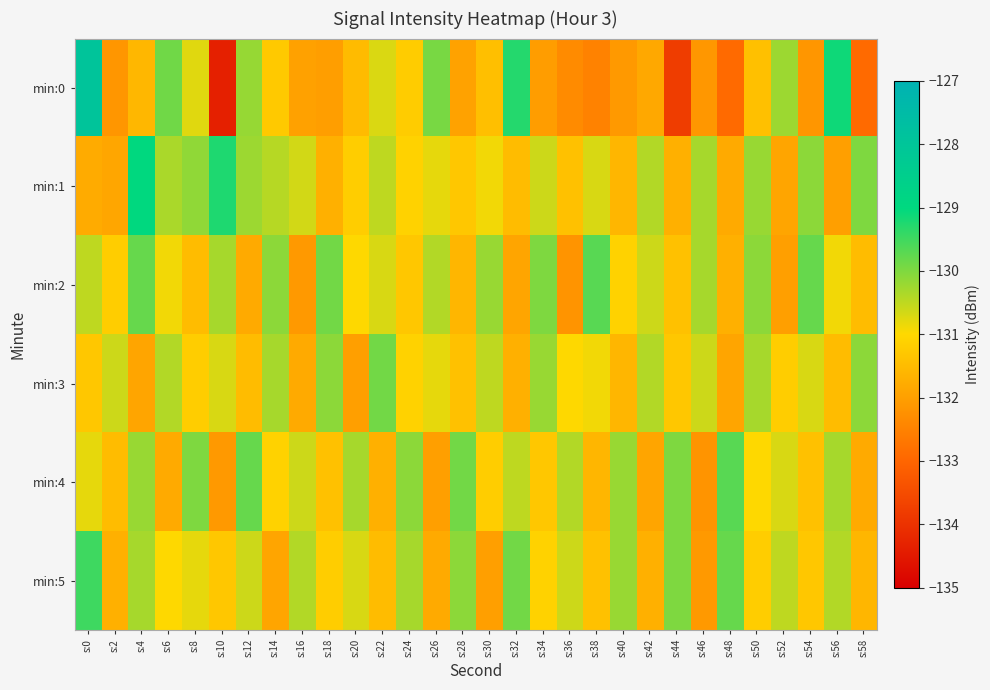

Reading right to left, what are all the values shown in this chart?

min:0: s:58=-132.9	s:56=-129.1	s:54=-132.2	s:52=-130.2	s:50=-131.4	s:48=-132.9	s:46=-132.1	s:44=-133.8	s:42=-131.8	s:40=-132.1	s:38=-132.5	s:36=-132.4	s:34=-132.0	s:32=-129.3	s:30=-131.4	s:28=-131.9	s:26=-129.9	s:24=-131.2	s:22=-130.7	s:20=-131.5	s:18=-132.0	s:16=-132.0	s:14=-131.3	s:12=-130.2	s:10=-134.4	s:8=-130.8	s:6=-129.9	s:4=-131.6	s:2=-132.1	s:0=-127.9
min:1: s:58=-130.0	s:56=-132.0	s:54=-130.1	s:52=-131.9	s:50=-130.2	s:48=-131.8	s:46=-130.3	s:44=-131.7	s:42=-130.4	s:40=-131.6	s:38=-130.7	s:36=-131.4	s:34=-130.6	s:32=-131.5	s:30=-130.9	s:28=-131.3	s:26=-130.8	s:24=-131.1	s:22=-130.5	s:20=-131.2	s:18=-131.7	s:16=-130.7	s:14=-130.4	s:12=-130.2	s:10=-129.2	s:8=-130.1	s:6=-130.3	s:4=-129.0	s:2=-131.9	s:0=-131.8
min:2: s:58=-131.5	s:56=-130.9	s:54=-129.8	s:52=-132.0	s:50=-130.1	s:48=-131.7	s:46=-130.3	s:44=-131.4	s:42=-130.6	s:40=-131.1	s:38=-129.7	s:36=-132.2	s:34=-130.0	s:32=-131.9	s:30=-130.2	s:28=-131.6	s:26=-130.4	s:24=-131.3	s:22=-130.7	s:20=-131.0	s:18=-129.9	s:16=-132.1	s:14=-130.1	s:12=-131.8	s:10=-130.3	s:8=-131.5	s:6=-130.9	s:4=-129.8	s:2=-131.2	s:0=-130.5
min:3: s:58=-130.1	s:56=-131.5	s:54=-130.7	s:52=-131.2	s:50=-130.3	s:48=-131.9	s:46=-130.6	s:44=-131.3	s:42=-130.4	s:40=-131.6	s:38=-130.9	s:36=-131.0	s:34=-130.2	s:32=-131.7	s:30=-130.5	s:28=-131.4	s:26=-130.8	s:24=-131.1	s:22=-129.9	s:20=-132.0	s:18=-130.1	s:16=-131.8	s:14=-130.3	s:12=-131.5	s:10=-130.7	s:8=-131.2	s:6=-130.4	s:4=-131.9	s:2=-130.6	s:0=-131.3
min:4: s:58=-131.8	s:56=-130.3	s:54=-131.4	s:52=-130.7	s:50=-131.0	s:48=-129.7	s:46=-132.2	s:44=-130.0	s:42=-131.9	s:40=-130.2	s:38=-131.6	s:36=-130.4	s:34=-131.3	s:32=-130.5	s:30=-131.2	s:28=-129.9	s:26=-132.0	s:24=-130.1	s:22=-131.7	s:20=-130.3	s:18=-131.4	s:16=-130.6	s:14=-131.1	s:12=-129.8	s:10=-132.1	s:8=-130.0	s:6=-131.8	s:4=-130.2	s:2=-131.5	s:0=-130.8
min:5: s:58=-131.6	s:56=-130.4	s:54=-131.3	s:52=-130.5	s:50=-131.2	s:48=-129.8	s:46=-132.1	s:44=-130.0	s:42=-131.7	s:40=-130.2	s:38=-131.4	s:36=-130.6	s:34=-131.1	s:32=-129.9	s:30=-132.0	s:28=-130.1	s:26=-131.8	s:24=-130.3	s:22=-131.5	s:20=-130.7	s:18=-131.2	s:16=-130.4	s:14=-131.9	s:12=-130.6	s:10=-131.3	s:8=-130.8	s:6=-131.0	s:4=-130.3	s:2=-131.7	s:0=-129.5